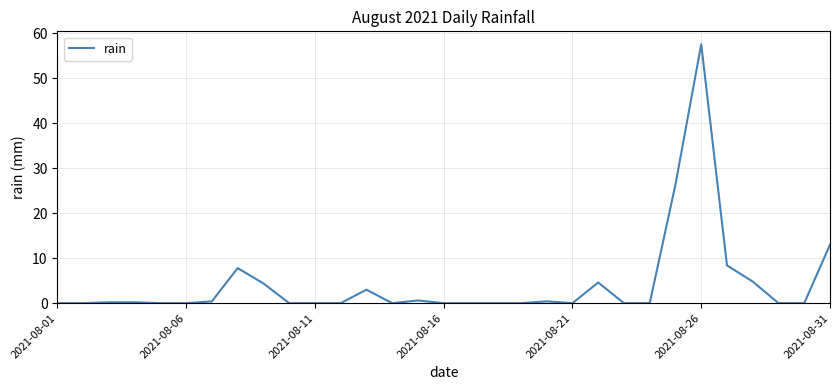

Is this an area chart (filled region under the line)?

No